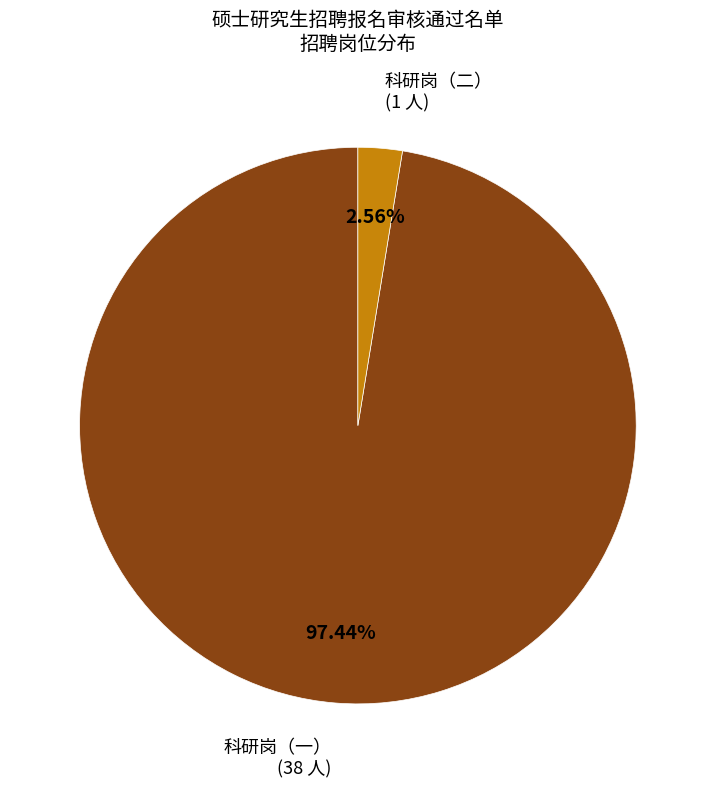

Count the number of slices in the pie.

2